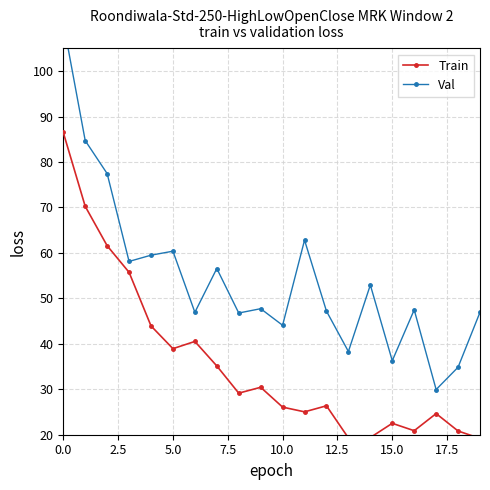

Between 17 and 18, which is larger?

17